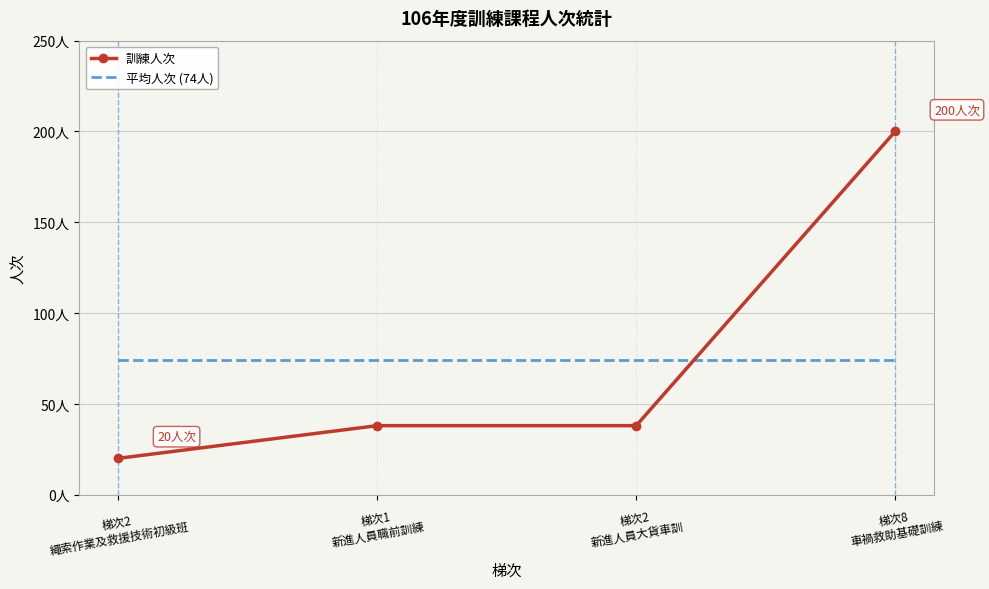

The value of 平均人次 (74人) at 梯次8
車禍救助基礎訓練 is 22. True or false?

False